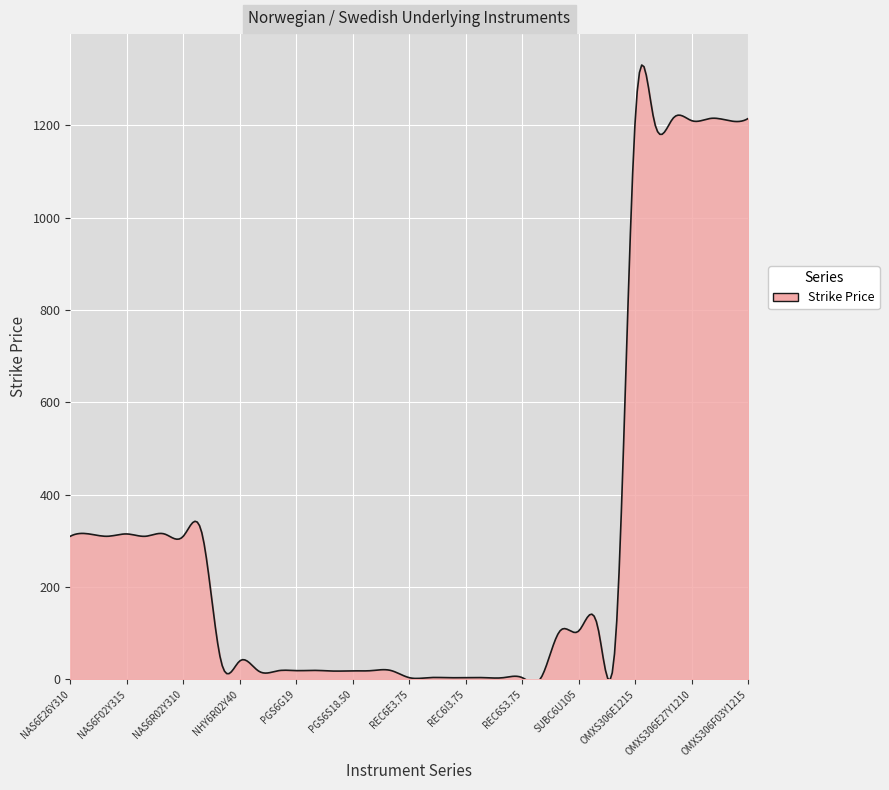

What is the difference between the maximum and minimum values?

1338.3